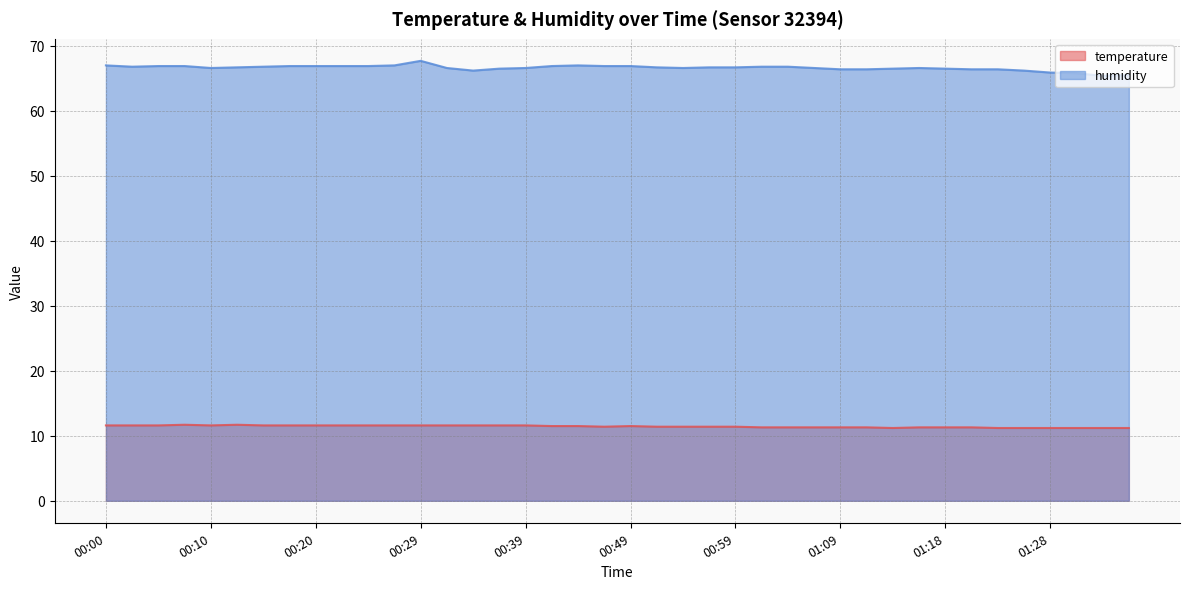

What is the average value of the humidity series?

66.6